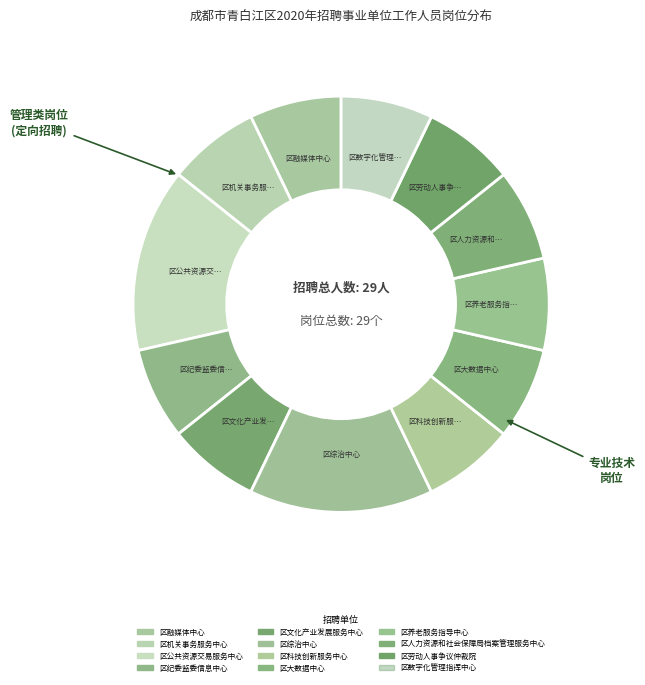

Does any single category account for the majority?

No